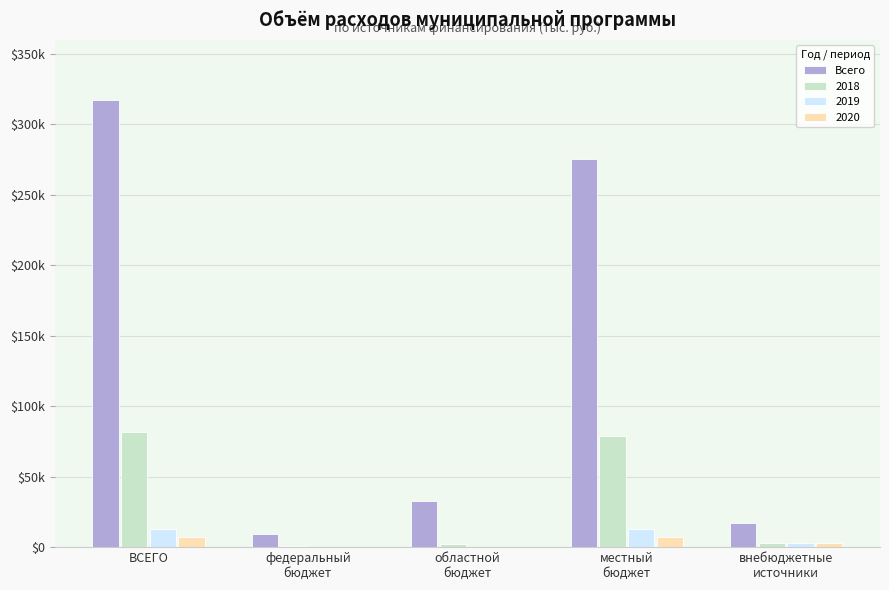

What are all the series names shown in the legend?

Всего, 2018, 2019, 2020